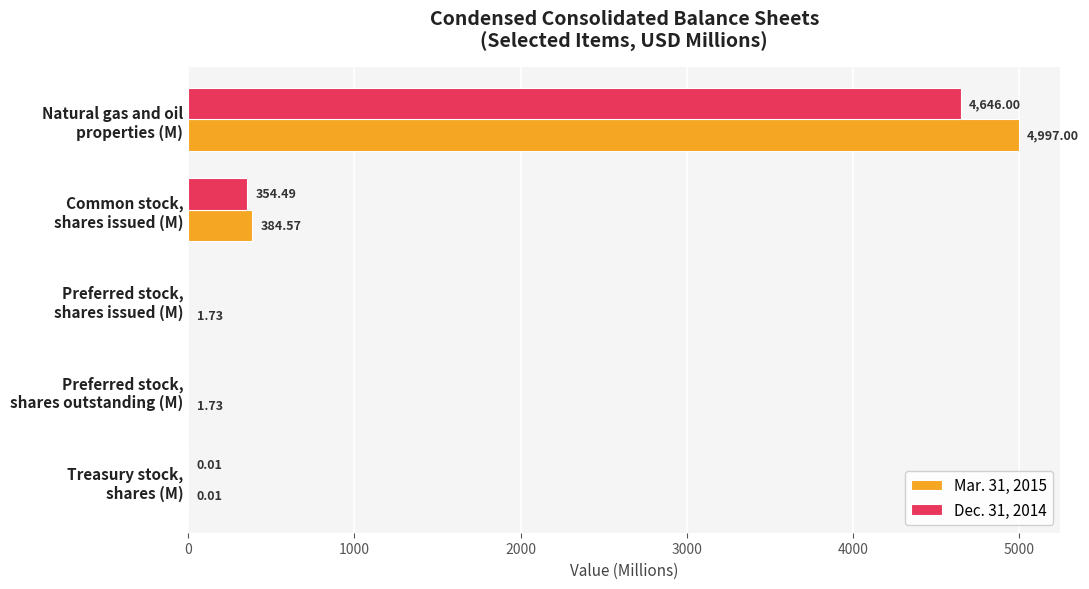

What is the sum of all Mar. 31, 2015 values?

5385.0